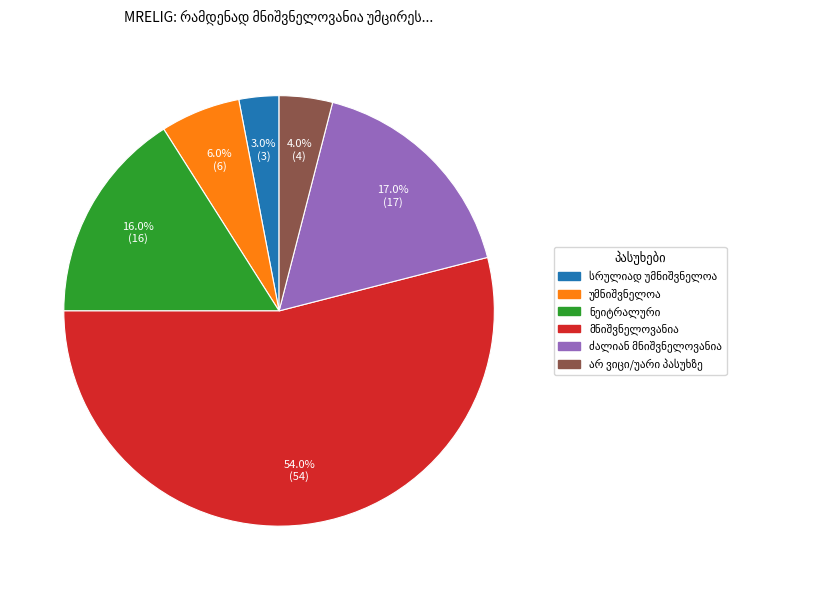

To the nearest percent, what is the difference between the largest and smallest slice percentages?

51%